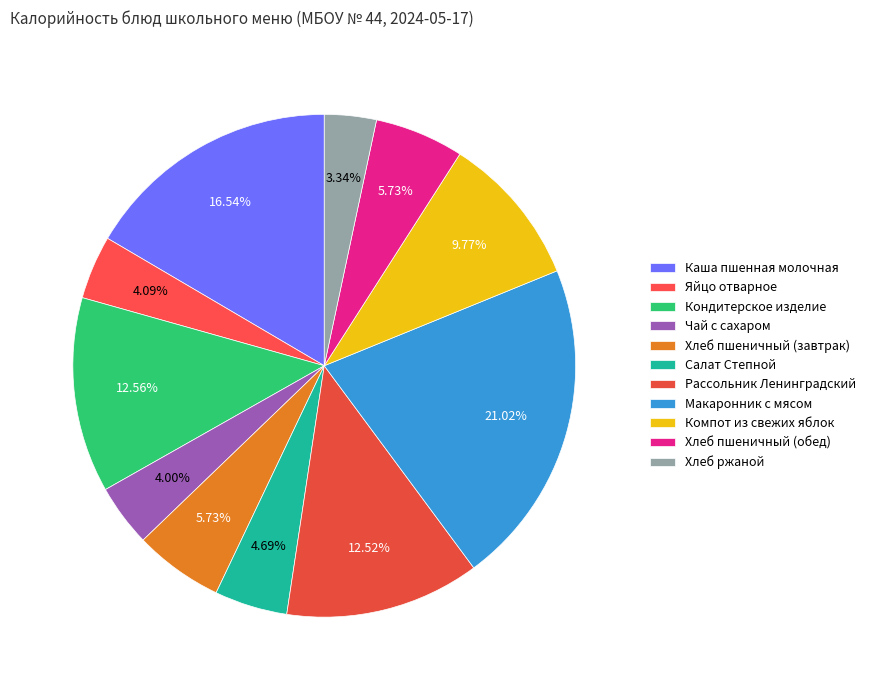

True or false: Салат Степной accounts for 5% of the total.

True